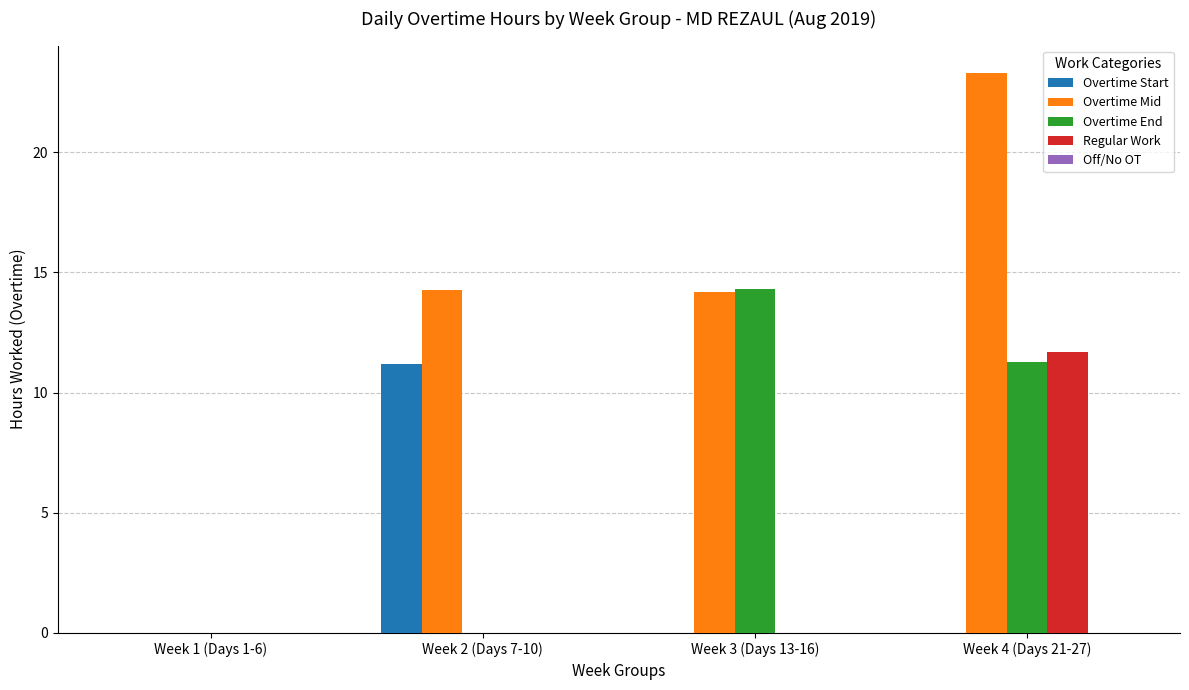

Is the value of Overtime Start at Week 1 (Days 1-6) greater than the value of Overtime End at Week 3 (Days 13-16)?

No